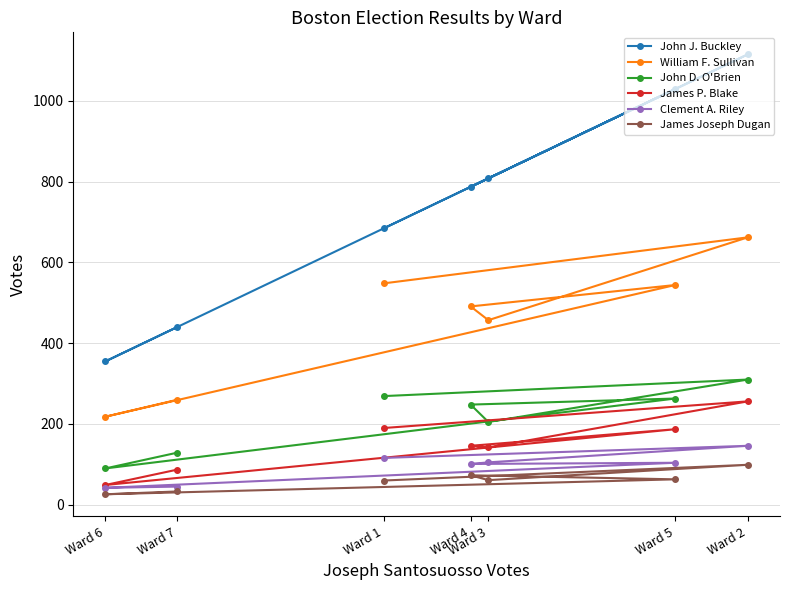

What is the spread (max minus min) of values at Ward 7?

407